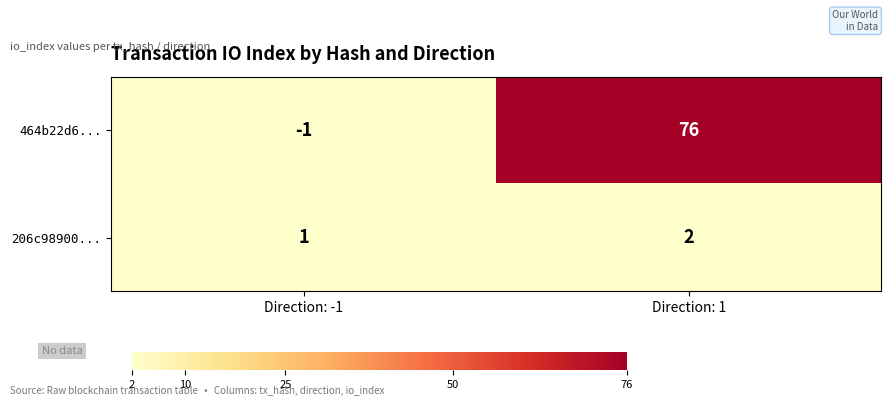

How many distinct data groups are displayed?

2